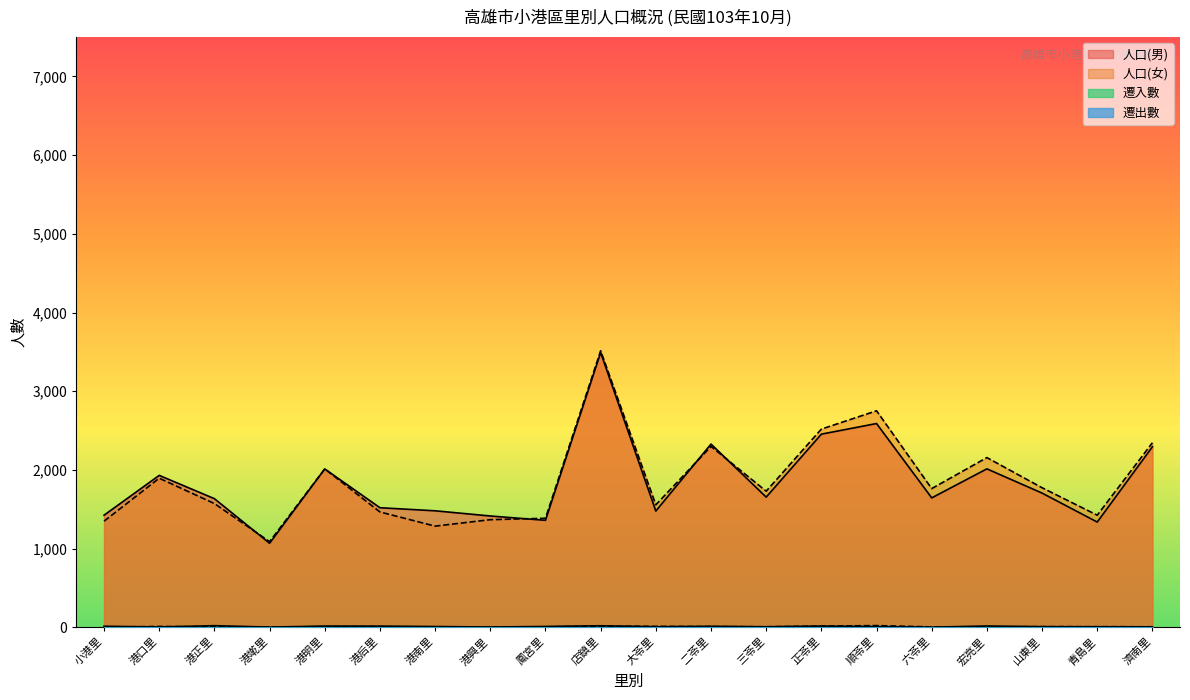

Where does the 遷出數 series first go above 7?

港口里